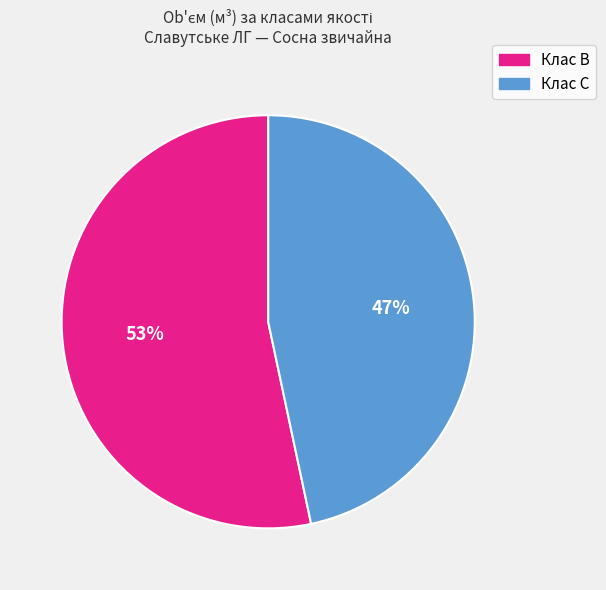

Is there a majority slice in this chart?

Yes